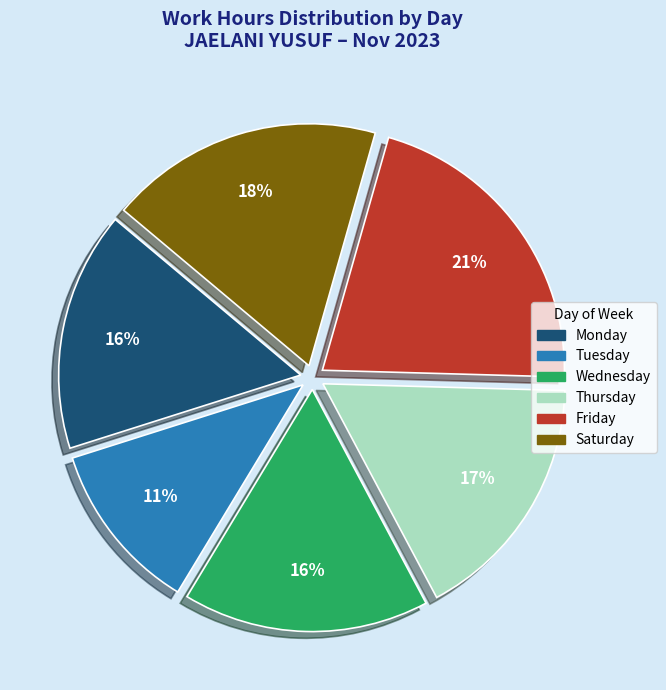

To the nearest percent, what is the average slice percentage?

17%